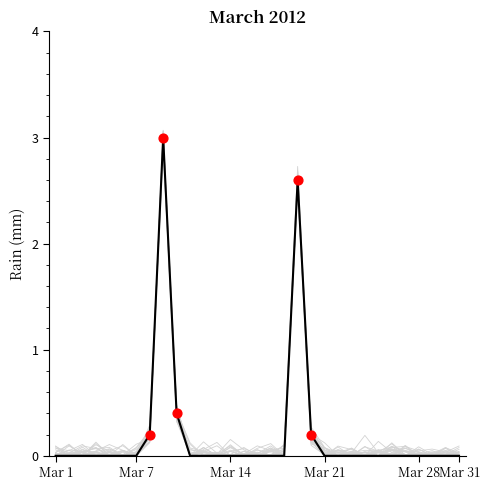

What is the change in value from 9 to 15?

-0.4